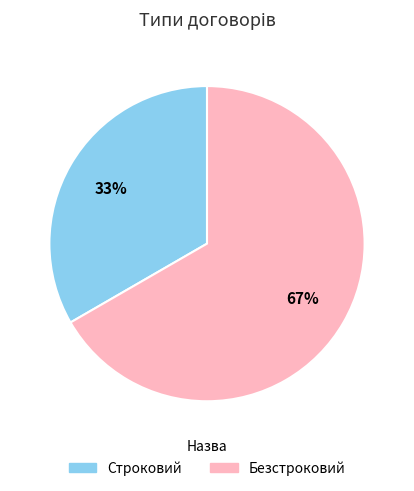

To the nearest percent, what is the average slice percentage?

50%